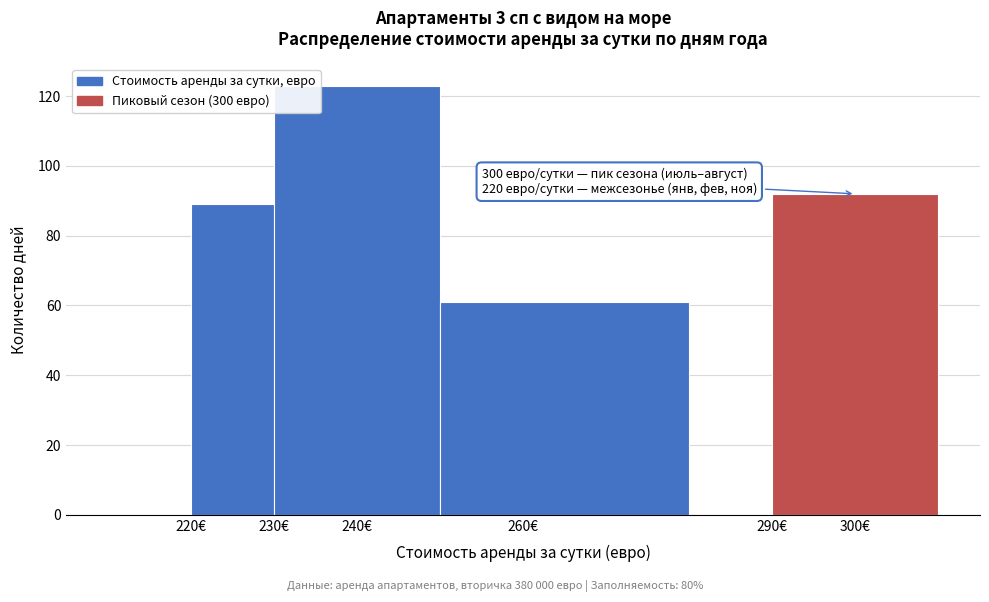

Which range on the x-axis has the tallest bar?

230 to 250